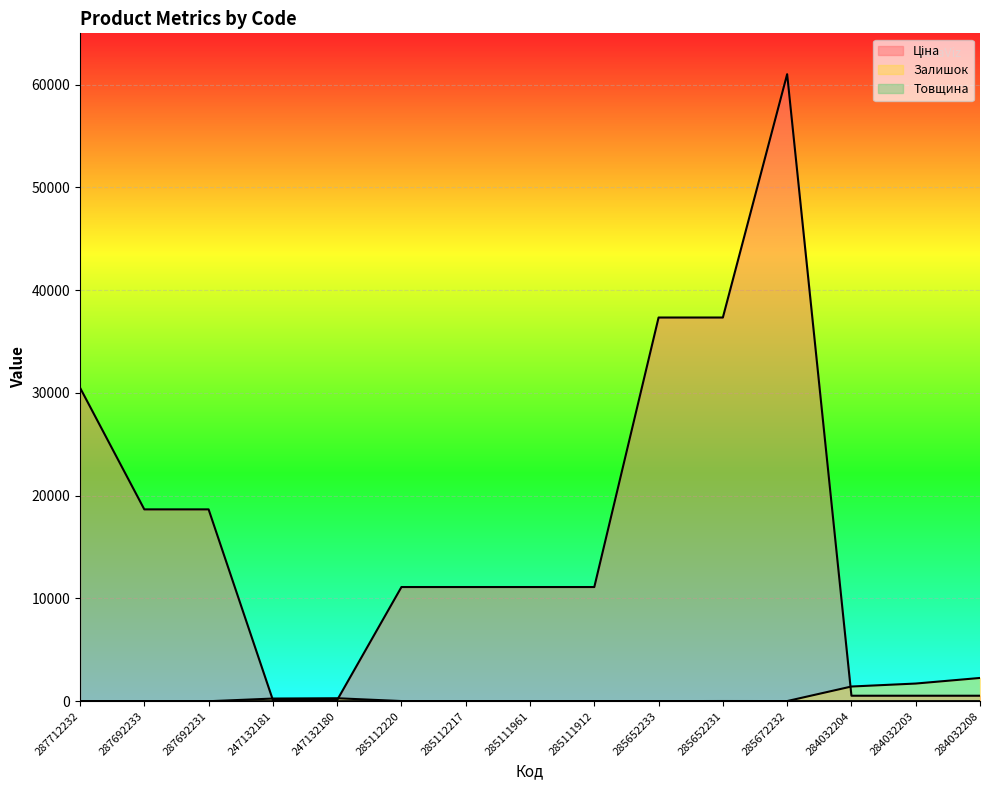

What is the value of the Ціна point at the 1st from the left?

30512.3